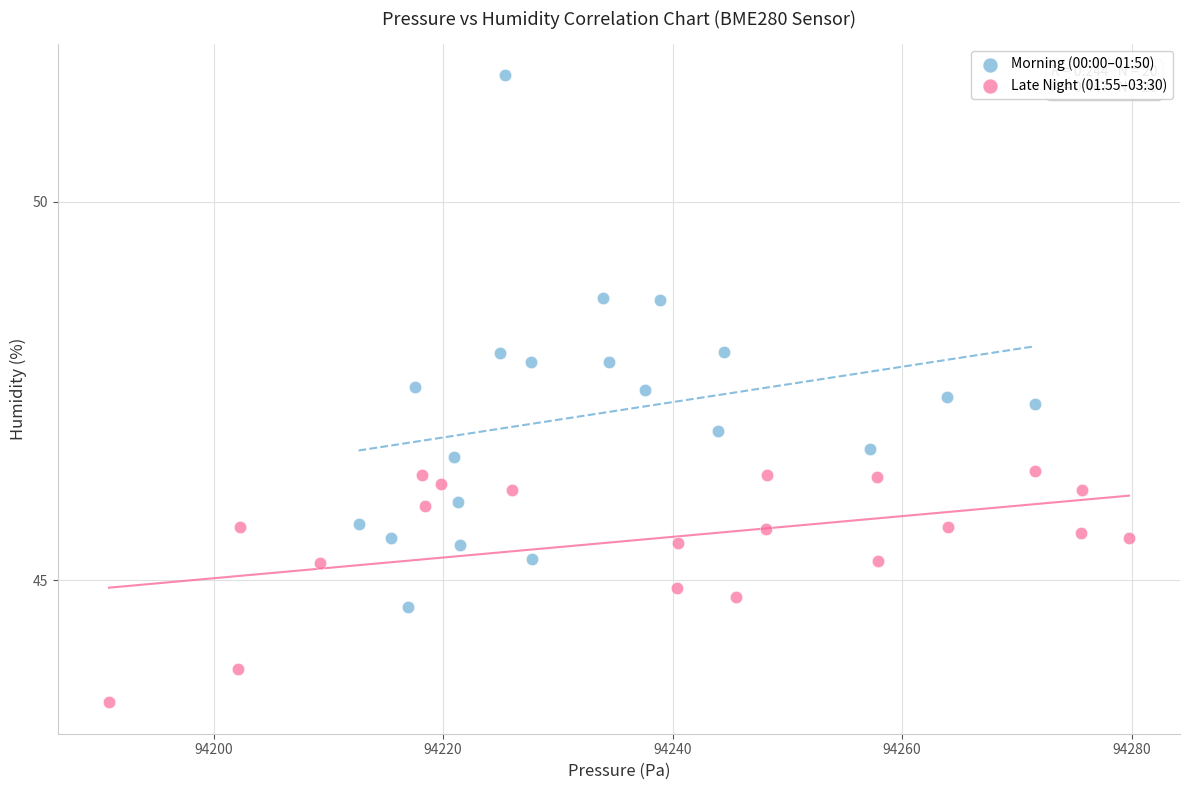

Which series reaches the maximum Y coordinate?

Morning (00:00–01:50)